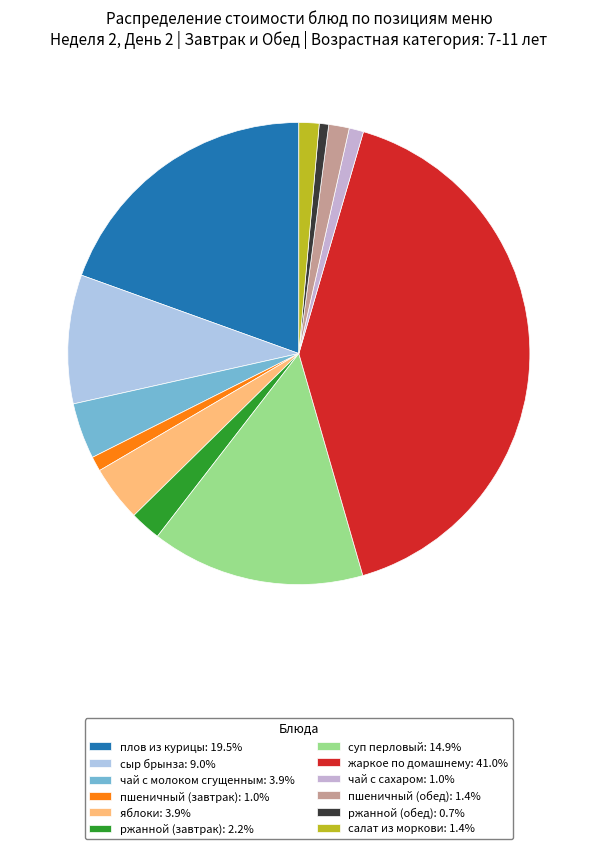

Count the number of slices in the pie.

12